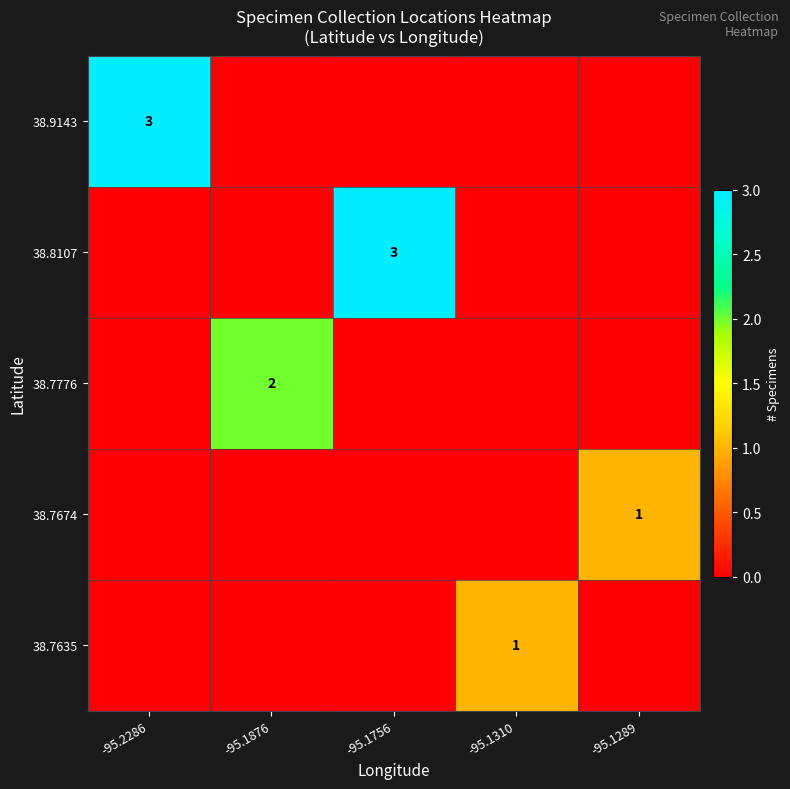

True or false: row_1 has a value of 2 at -95.2286.

False